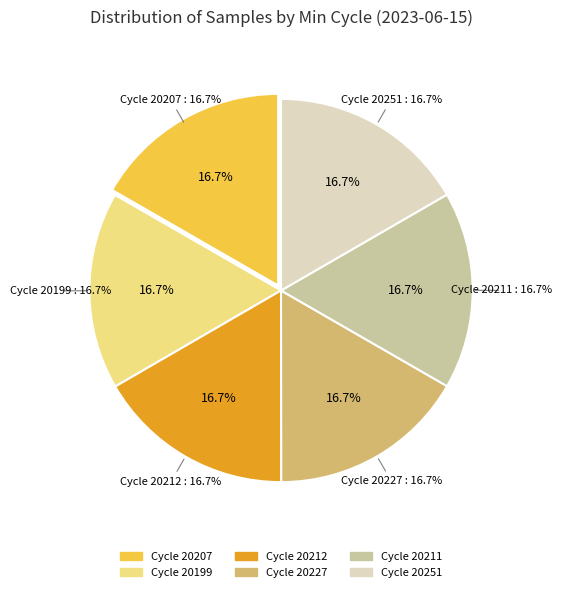

Is it true that 28-20207 is 4% of the pie?

False